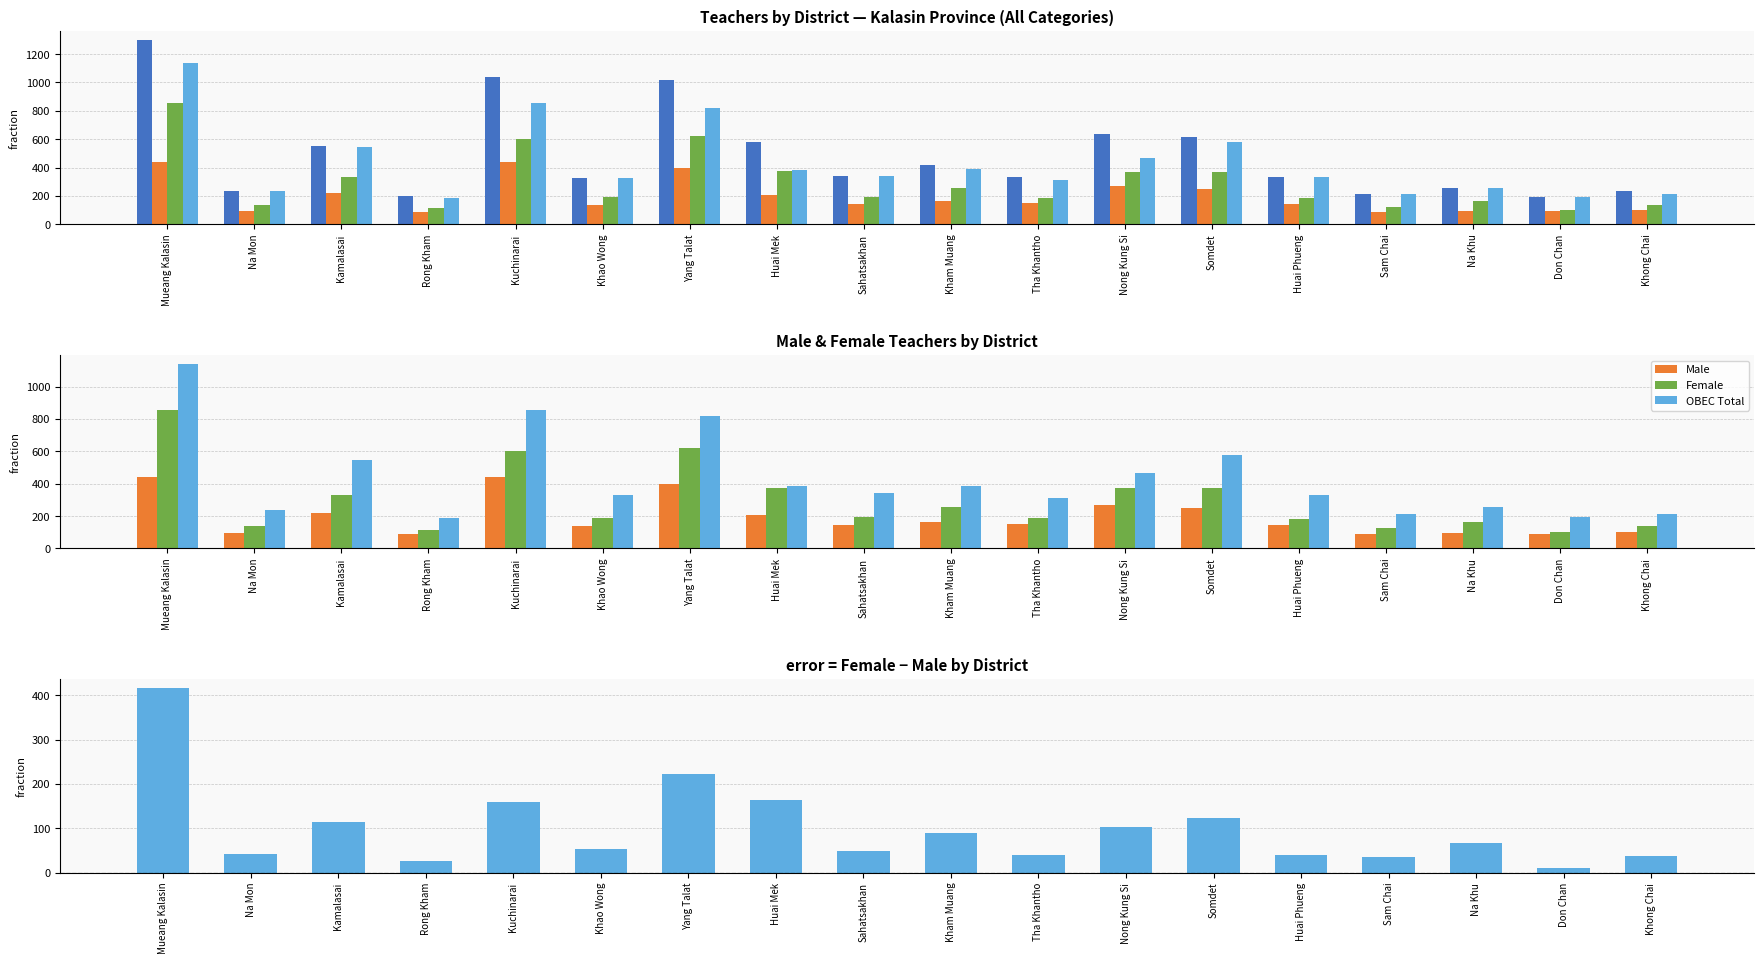

The value of Total at Mueang Kalasin is 1298. True or false?

True